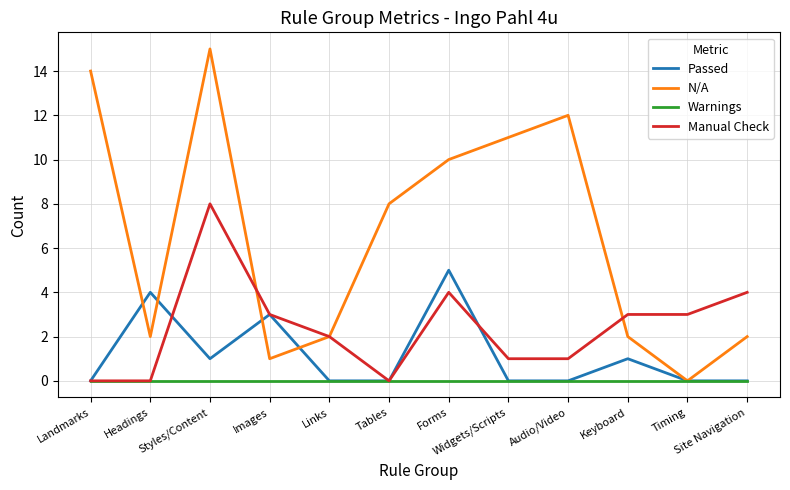

In Passed, how many points are higher than both neighbors (excluding endpoints)?

4